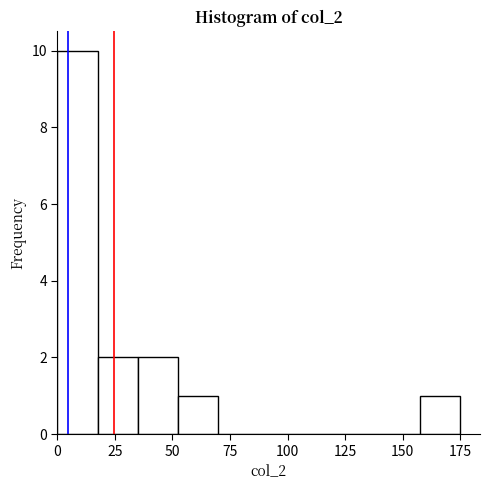

Around what value on the x-axis is the tallest bar? Give the approximate position of its centre, as read against the axis.

10